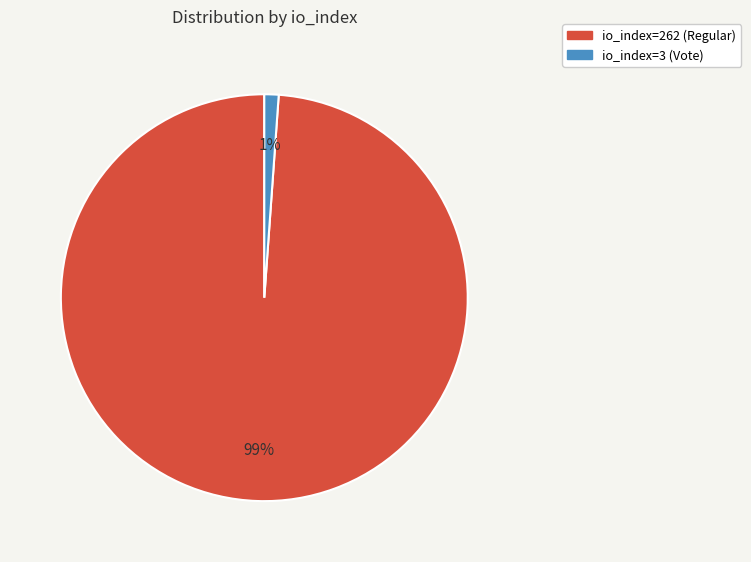

Do io_index=3 (Vote) and io_index=262 (Regular) together represent more than half of the pie?

Yes